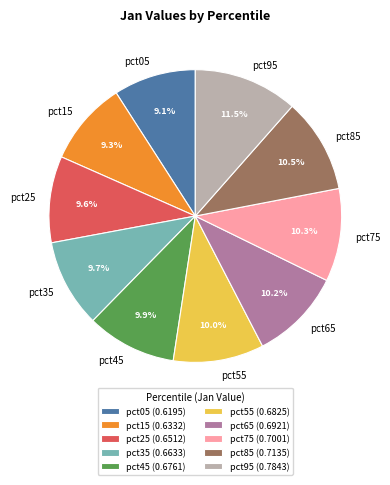

Which category has the biggest portion of the pie?

pct95